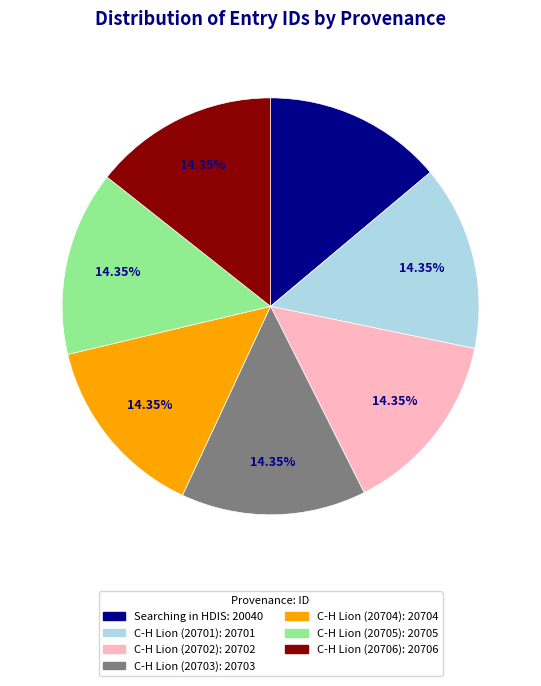

Approximately how many times larger is the value at Searching in HDIS compared to C-H Lion (20704)?

1.0